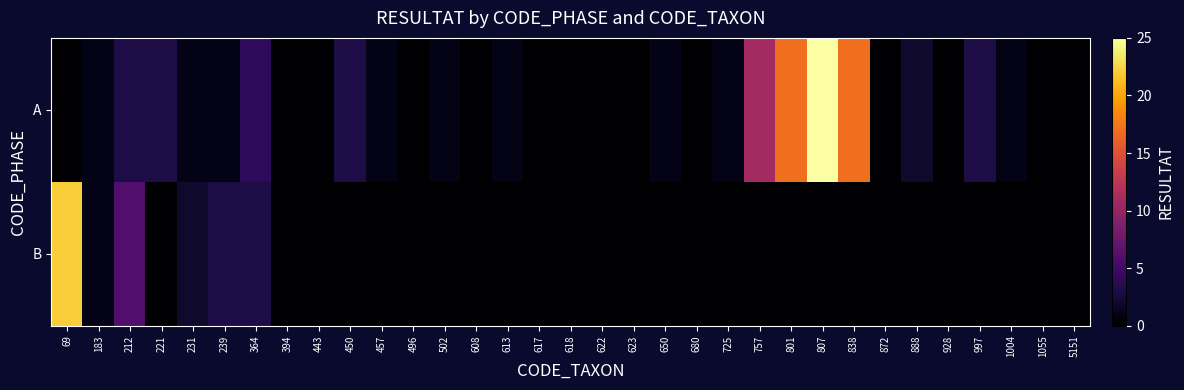

What is the difference between the highest and lowest values at 450?

3